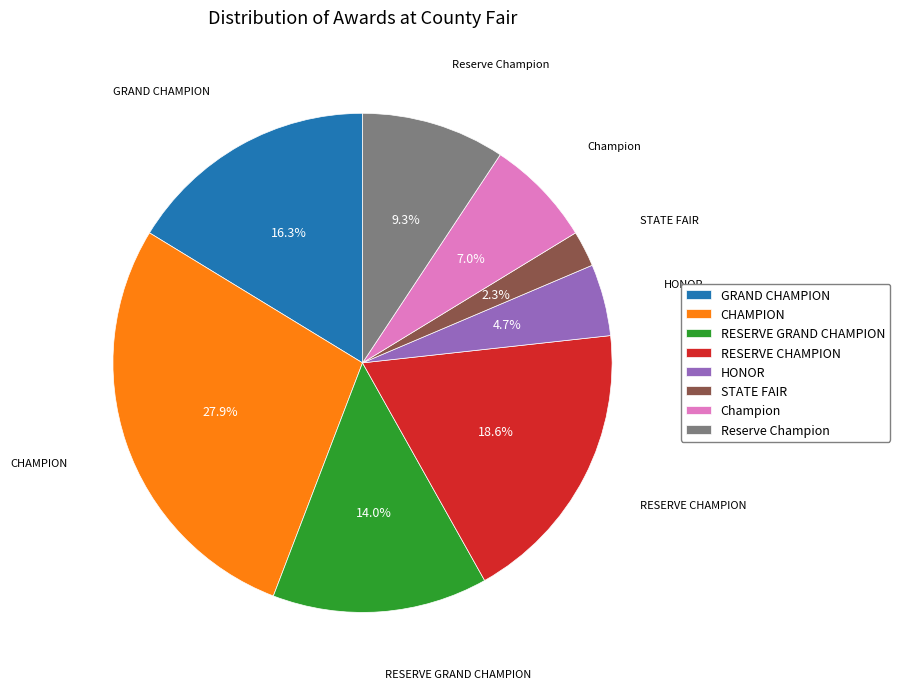

Does CHAMPION account for over 50% of the chart?

No